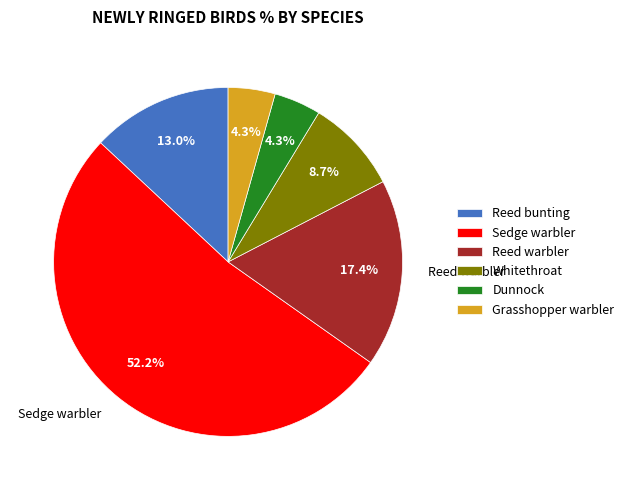

To the nearest percent, what is the combined percentage of Grasshopper warbler and Reed warbler?

22%